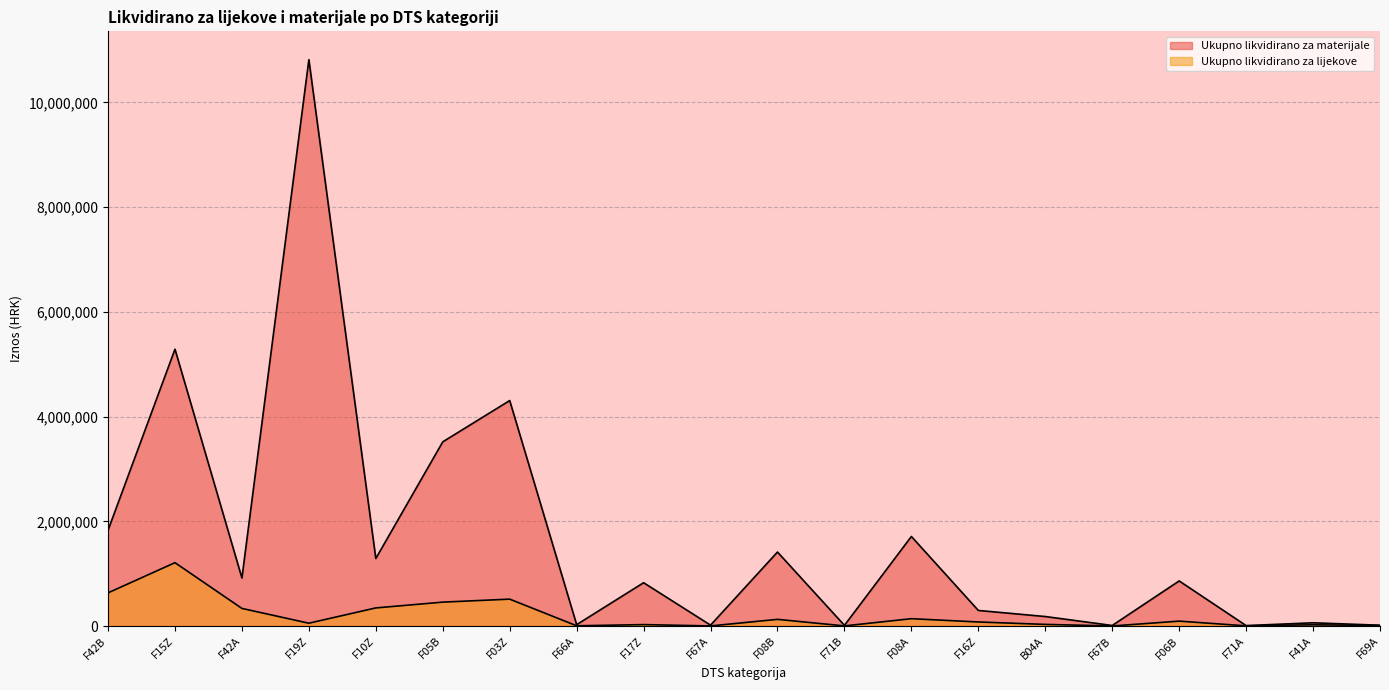

What is the highest value of the Ukupno likvidirano za lijekove series?

1209550.0